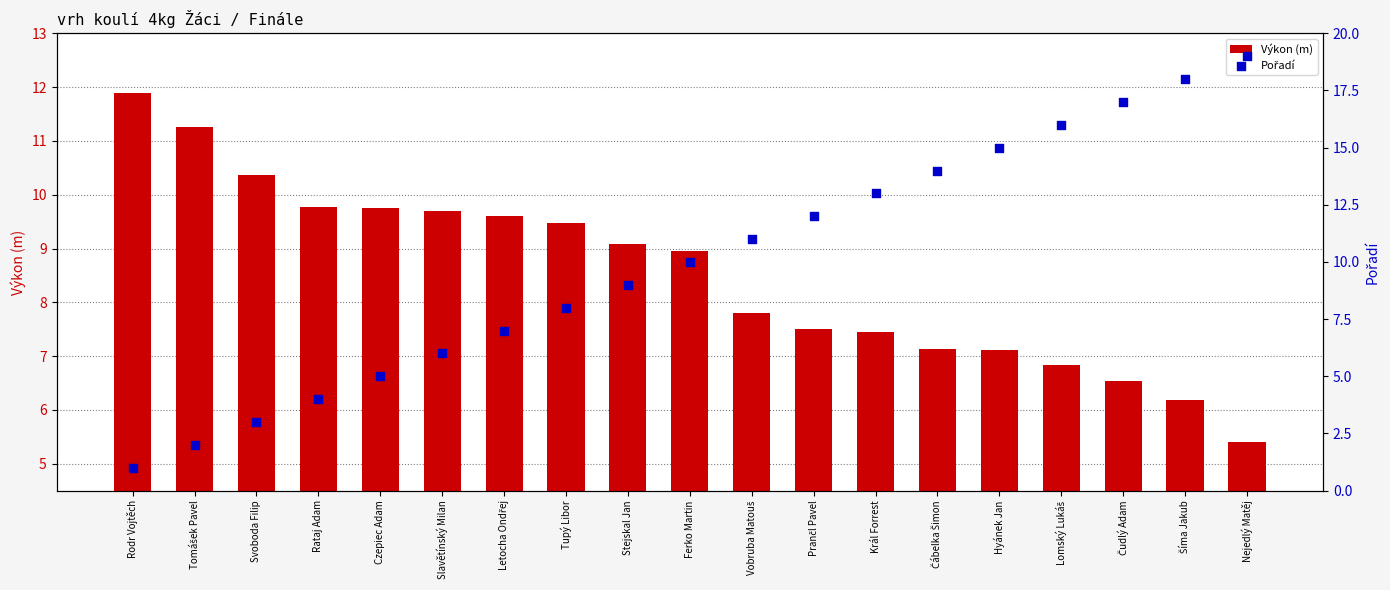

At how many categories does at least one series exceed 7?

19